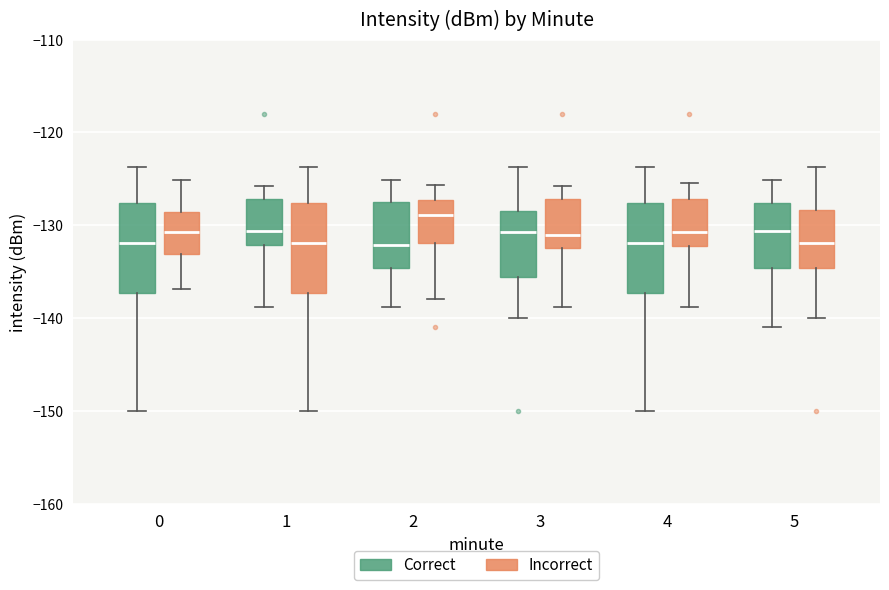

Where does the lower whisker of the box for 1 (Incorrect) end on the y-axis? The values are not printed on the chart, so give them approximately, as read against the axis.

-150